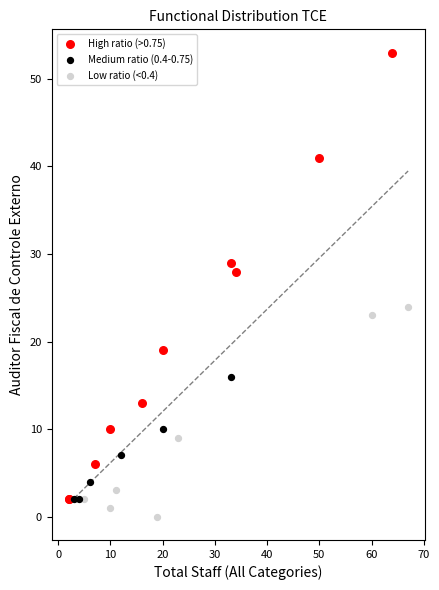

Which series reaches the maximum Y coordinate?

High ratio (>0.75)